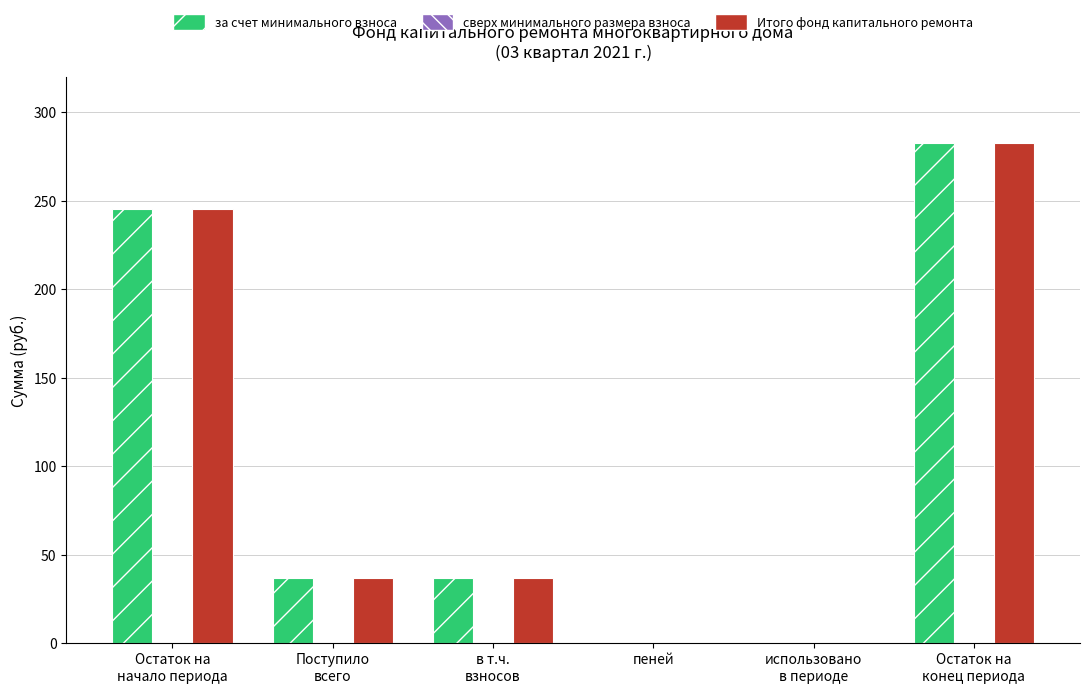

What is the maximum value for за счет минимального взноса?

282.6